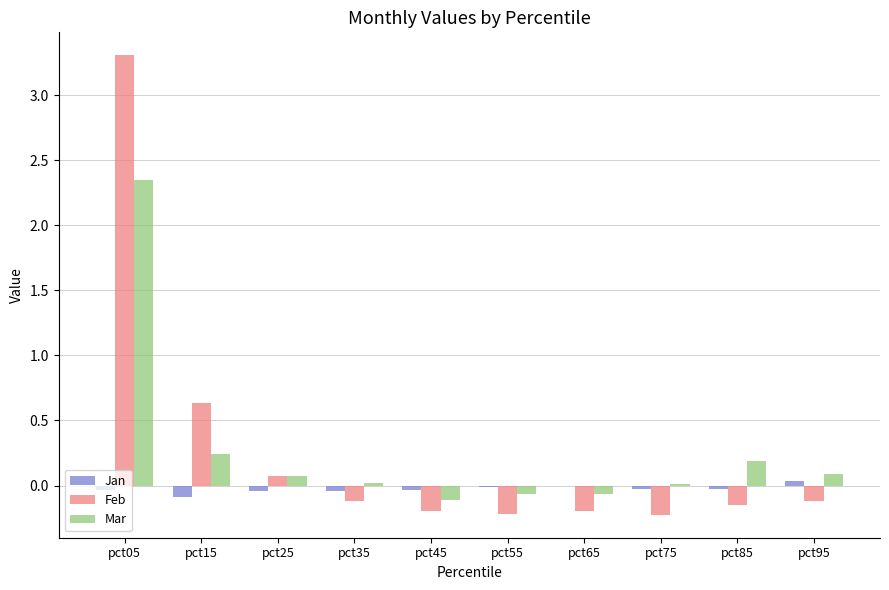

What are all the series names shown in the legend?

Jan, Feb, Mar